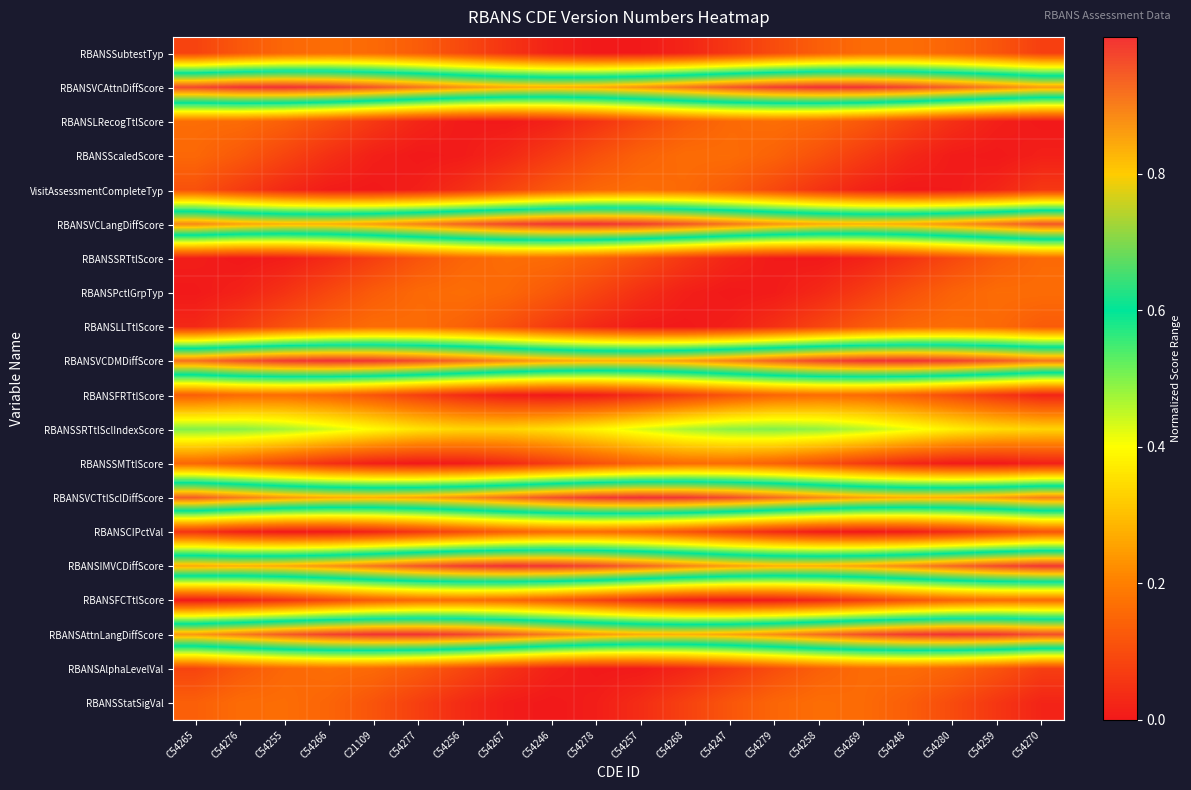

Reading left to right, transcribe all the data shown in this chart.

RBANSSubtestTyp: C54265=0.1	C54276=0.1	C54255=0.2	C54266=0.2	C21109=0.2	C54277=0.1	C54256=0.1	C54267=0.1	C54246=0.0	C54278=0.0	C54257=0.0	C54268=0.0	C54247=0.1	C54279=0.1	C54258=0.1	C54269=0.2	C54248=0.2	C54280=0.1	C54259=0.1	C54270=0.1
RBANSVCAttnDiffScore: C54265=1.0	C54276=1.0	C54255=1.0	C54266=1.0	C21109=1.0	C54277=0.9	C54256=0.9	C54267=0.8	C54246=0.8	C54278=0.8	C54257=0.9	C54268=0.9	C54247=1.0	C54279=1.0	C54258=1.0	C54269=1.0	C54248=1.0	C54280=0.9	C54259=0.9	C54270=0.9
RBANSLRecogTtlScore: C54265=0.2	C54276=0.2	C54255=0.1	C54266=0.1	C21109=0.1	C54277=0.0	C54256=0.0	C54267=0.0	C54246=0.0	C54278=0.1	C54257=0.1	C54268=0.1	C54247=0.2	C54279=0.2	C54258=0.2	C54269=0.1	C54248=0.1	C54280=0.0	C54259=0.0	C54270=0.0
RBANSScaledScore: C54265=0.2	C54276=0.1	C54255=0.1	C54266=0.0	C21109=0.0	C54277=0.0	C54256=0.0	C54267=0.0	C54246=0.1	C54278=0.1	C54257=0.1	C54268=0.2	C54247=0.2	C54279=0.1	C54258=0.1	C54269=0.1	C54248=0.0	C54280=0.0	C54259=0.0	C54270=0.0
VisitAssessmentCompleteTyp: C54265=0.1	C54276=0.1	C54255=0.0	C54266=0.0	C21109=0.0	C54277=0.0	C54256=0.0	C54267=0.1	C54246=0.1	C54278=0.2	C54257=0.2	C54268=0.2	C54247=0.1	C54279=0.1	C54258=0.1	C54269=0.0	C54248=0.0	C54280=0.0	C54259=0.0	C54270=0.1
RBANSVCLangDiffScore: C54265=0.9	C54276=0.9	C54255=0.8	C54266=0.8	C21109=0.9	C54277=0.9	C54256=0.9	C54267=1.0	C54246=1.0	C54278=1.0	C54257=1.0	C54268=1.0	C54247=0.9	C54279=0.9	C54258=0.8	C54269=0.8	C54248=0.8	C54280=0.9	C54259=0.9	C54270=1.0
RBANSSRTtlScore: C54265=0.0	C54276=0.0	C54255=0.0	C54266=0.0	C21109=0.1	C54277=0.1	C54256=0.1	C54267=0.2	C54246=0.2	C54278=0.1	C54257=0.1	C54268=0.1	C54247=0.0	C54279=0.0	C54258=0.0	C54269=0.0	C54248=0.1	C54280=0.1	C54259=0.1	C54270=0.2
RBANSPctlGrpTyp: C54265=0.0	C54276=0.0	C54255=0.1	C54266=0.1	C21109=0.1	C54277=0.2	C54256=0.2	C54267=0.2	C54246=0.1	C54278=0.1	C54257=0.0	C54268=0.0	C54247=0.0	C54279=0.0	C54258=0.0	C54269=0.1	C54248=0.1	C54280=0.1	C54259=0.2	C54270=0.2
RBANSLLTtlScore: C54265=0.0	C54276=0.1	C54255=0.1	C54266=0.1	C21109=0.2	C54277=0.2	C54256=0.1	C54267=0.1	C54246=0.1	C54278=0.0	C54257=0.0	C54268=0.0	C54247=0.0	C54279=0.0	C54258=0.1	C54269=0.1	C54248=0.2	C54280=0.2	C54259=0.2	C54270=0.1
RBANSVCDMDiffScore: C54265=0.9	C54276=1.0	C54255=1.0	C54266=1.0	C21109=1.0	C54277=1.0	C54256=0.9	C54267=0.9	C54246=0.9	C54278=0.8	C54257=0.8	C54268=0.9	C54247=0.9	C54279=0.9	C54258=1.0	C54269=1.0	C54248=1.0	C54280=1.0	C54259=0.9	C54270=0.9
RBANSFRTtlScore: C54265=0.1	C54276=0.2	C54255=0.2	C54266=0.1	C21109=0.1	C54277=0.1	C54256=0.0	C54267=0.0	C54246=0.0	C54278=0.0	C54257=0.0	C54268=0.1	C54247=0.1	C54279=0.2	C54258=0.2	C54269=0.2	C54248=0.1	C54280=0.1	C54259=0.1	C54270=0.0
RBANSSRTtlSclIndexScore: C54265=0.5	C54276=0.5	C54255=0.5	C54266=0.4	C21109=0.4	C54277=0.4	C54256=0.3	C54267=0.3	C54246=0.4	C54278=0.4	C54257=0.4	C54268=0.5	C54247=0.5	C54279=0.5	C54258=0.5	C54269=0.5	C54248=0.4	C54280=0.4	C54259=0.3	C54270=0.3
RBANSSMTtlScore: C54265=0.2	C54276=0.1	C54255=0.1	C54266=0.0	C21109=0.0	C54277=0.0	C54256=0.0	C54267=0.0	C54246=0.1	C54278=0.1	C54257=0.1	C54268=0.2	C54247=0.2	C54279=0.1	C54258=0.1	C54269=0.1	C54248=0.0	C54280=0.0	C54259=0.0	C54270=0.0
RBANSVCTtlSclDiffScore: C54265=0.9	C54276=0.9	C54255=0.9	C54266=0.8	C21109=0.8	C54277=0.8	C54256=0.9	C54267=0.9	C54246=1.0	C54278=1.0	C54257=1.0	C54268=1.0	C54247=1.0	C54279=0.9	C54258=0.9	C54269=0.9	C54248=0.8	C54280=0.8	C54259=0.9	C54270=0.9
RBANSCIPctVal: C54265=0.1	C54276=0.0	C54255=0.0	C54266=0.0	C21109=0.0	C54277=0.1	C54256=0.1	C54267=0.1	C54246=0.2	C54278=0.2	C54257=0.1	C54268=0.1	C54247=0.1	C54279=0.0	C54258=0.0	C54269=0.0	C54248=0.0	C54280=0.0	C54259=0.1	C54270=0.1
RBANSIMVCDiffScore: C54265=0.8	C54276=0.8	C54255=0.8	C54266=0.9	C21109=0.9	C54277=1.0	C54256=1.0	C54267=1.0	C54246=1.0	C54278=1.0	C54257=0.9	C54268=0.9	C54247=0.9	C54279=0.8	C54258=0.8	C54269=0.9	C54248=0.9	C54280=0.9	C54259=1.0	C54270=1.0
RBANSFCTtlScore: C54265=0.0	C54276=0.0	C54255=0.1	C54266=0.1	C21109=0.1	C54277=0.2	C54256=0.2	C54267=0.2	C54246=0.1	C54278=0.1	C54257=0.0	C54268=0.0	C54247=0.0	C54279=0.0	C54258=0.0	C54269=0.1	C54248=0.1	C54280=0.1	C54259=0.2	C54270=0.2
RBANSAttnLangDiffScore: C54265=0.9	C54276=0.9	C54255=0.9	C54266=1.0	C21109=1.0	C54277=1.0	C54256=1.0	C54267=0.9	C54246=0.9	C54278=0.9	C54257=0.8	C54268=0.8	C54247=0.8	C54279=0.9	C54258=0.9	C54269=1.0	C54248=1.0	C54280=1.0	C54259=1.0	C54270=1.0
RBANSAlphaLevelVal: C54265=0.1	C54276=0.1	C54255=0.2	C54266=0.2	C21109=0.2	C54277=0.1	C54256=0.1	C54267=0.1	C54246=0.0	C54278=0.0	C54257=0.0	C54268=0.0	C54247=0.1	C54279=0.1	C54258=0.1	C54269=0.2	C54248=0.2	C54280=0.1	C54259=0.1	C54270=0.1
RBANSStatSigVal: C54265=0.1	C54276=0.2	C54255=0.2	C54266=0.1	C21109=0.1	C54277=0.1	C54256=0.0	C54267=0.0	C54246=0.0	C54278=0.0	C54257=0.0	C54268=0.1	C54247=0.1	C54279=0.2	C54258=0.2	C54269=0.2	C54248=0.1	C54280=0.1	C54259=0.1	C54270=0.0